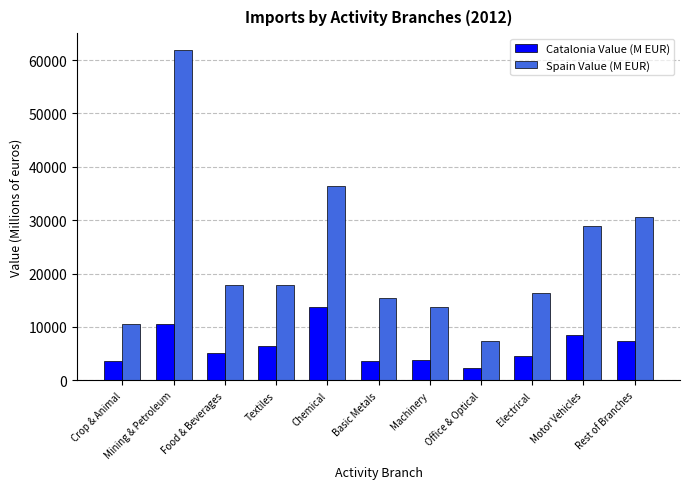

How many distinct data groups are displayed?

2